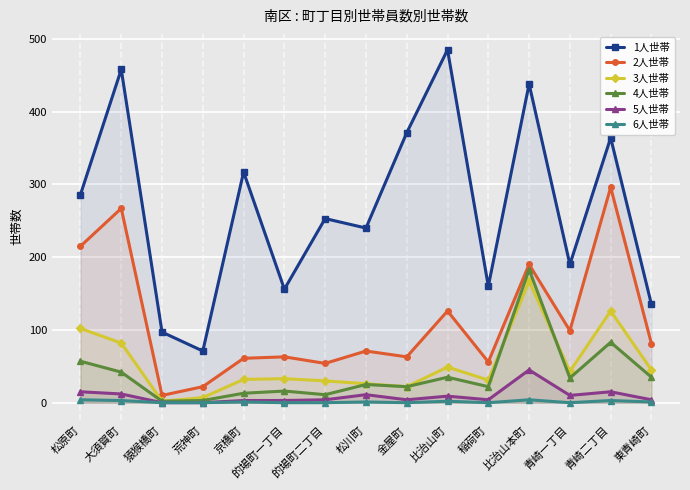

Is it true that 1人世帯 equals 458 at 大須賀町?

True